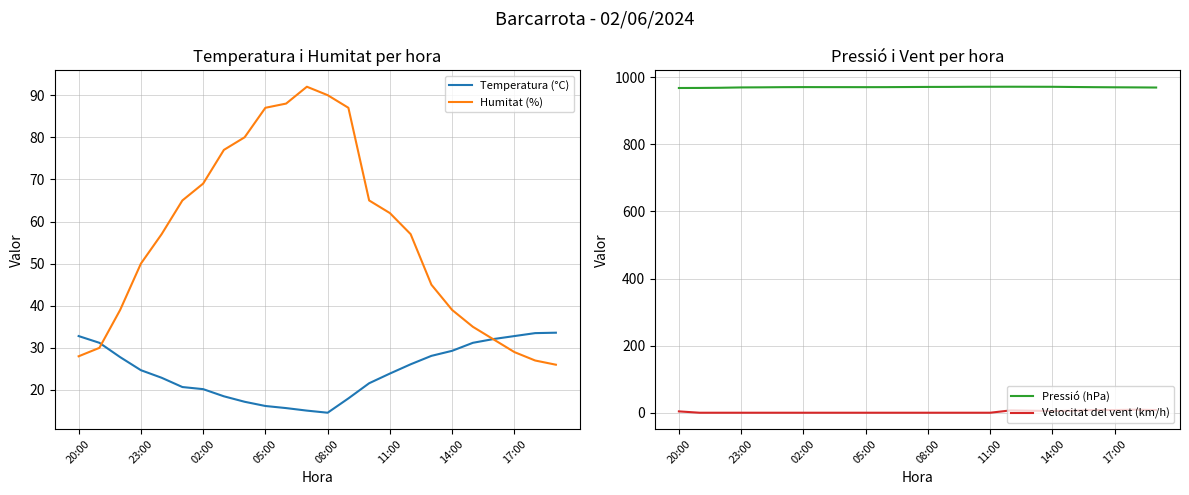

How many lines are shown in the chart?

4